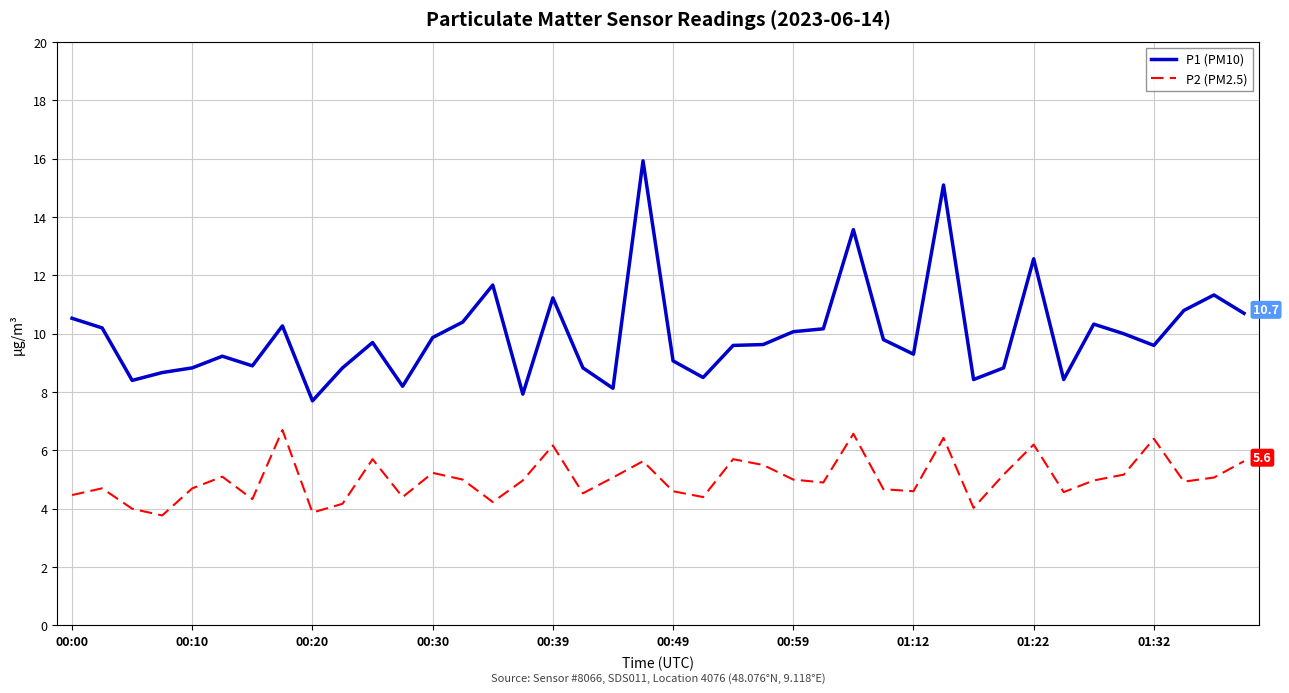

What is the highest value of the P2 (PM2.5) series?

6.7